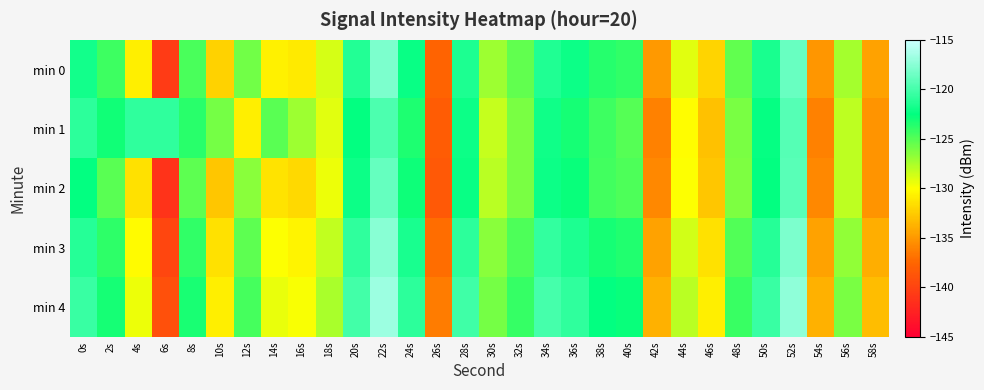

List the series in order of their peak value, lowest first.

min 1, min 2, min 0, min 3, min 4